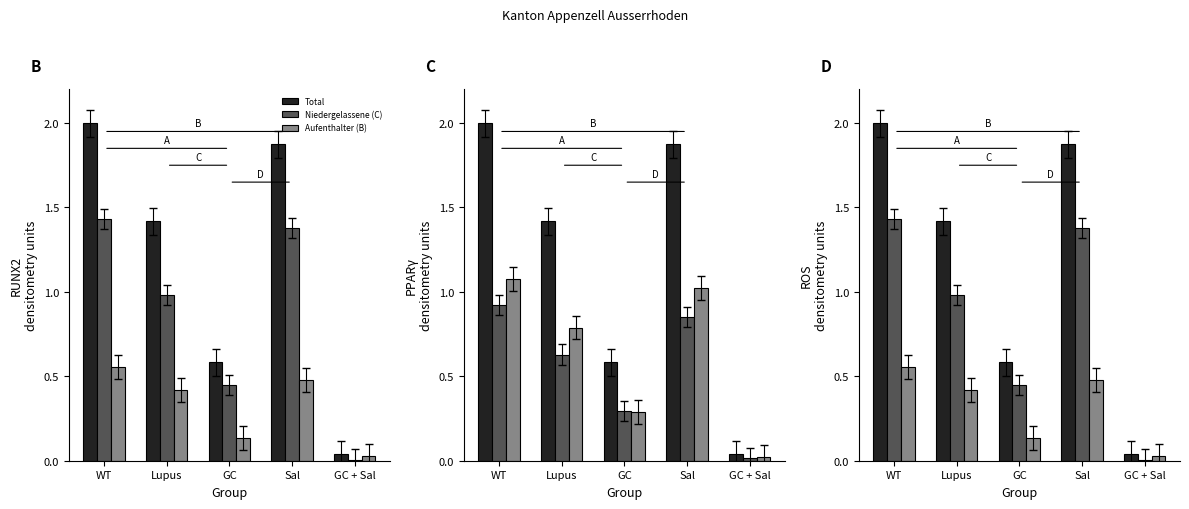

Between WT and Lupus, which is larger?

WT